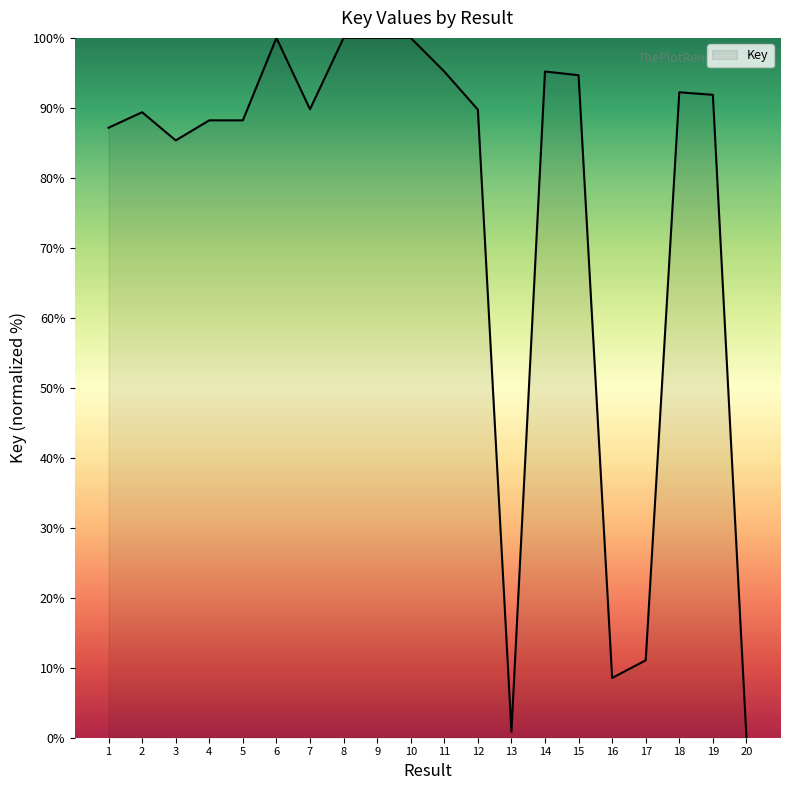

What is the maximum value shown in the chart?

100.0